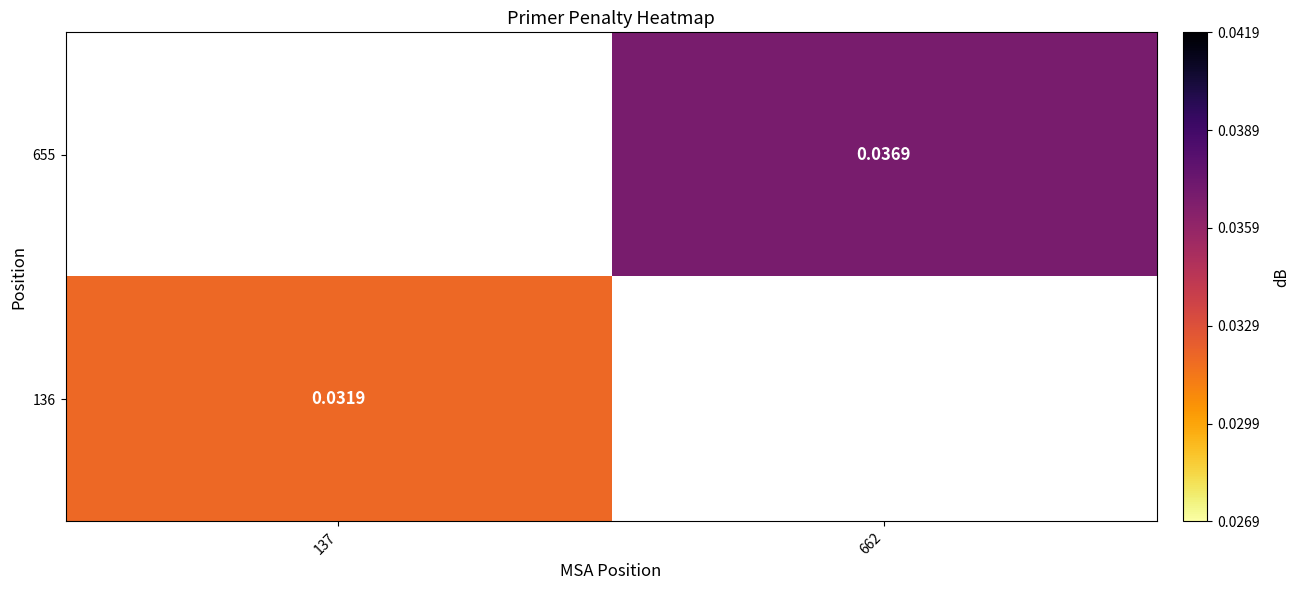

Is the value of 655 at 662 greater than the value of 136 at 662?

No